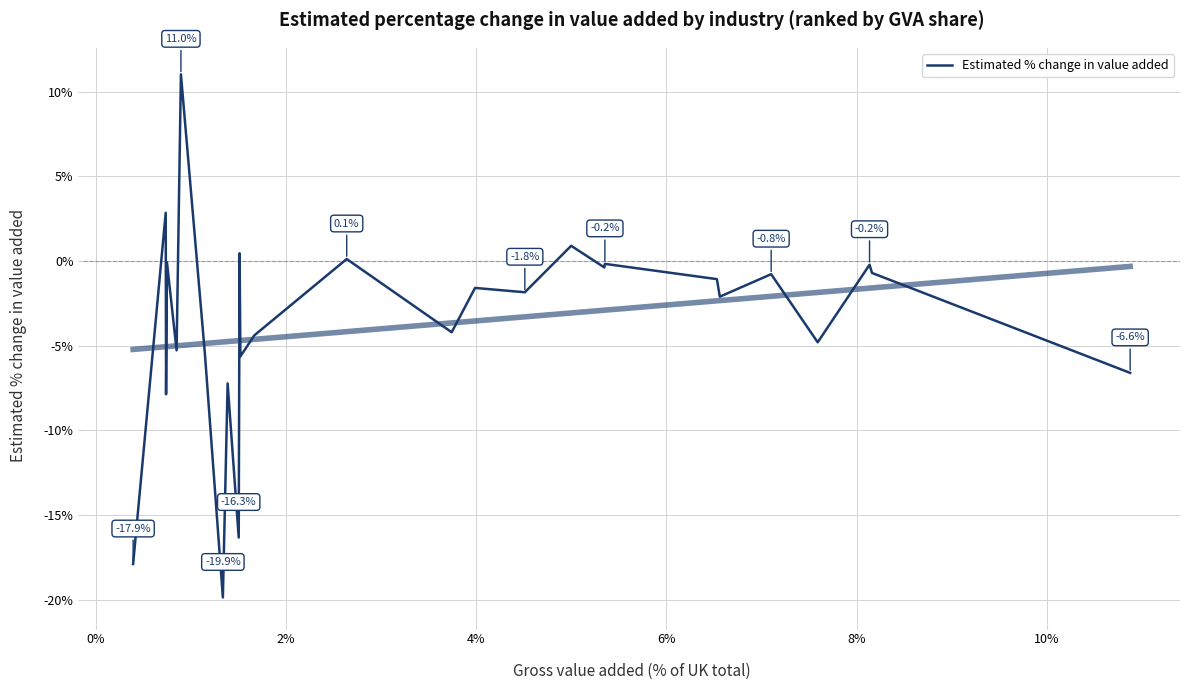

Count the number of values greater than 0.

5